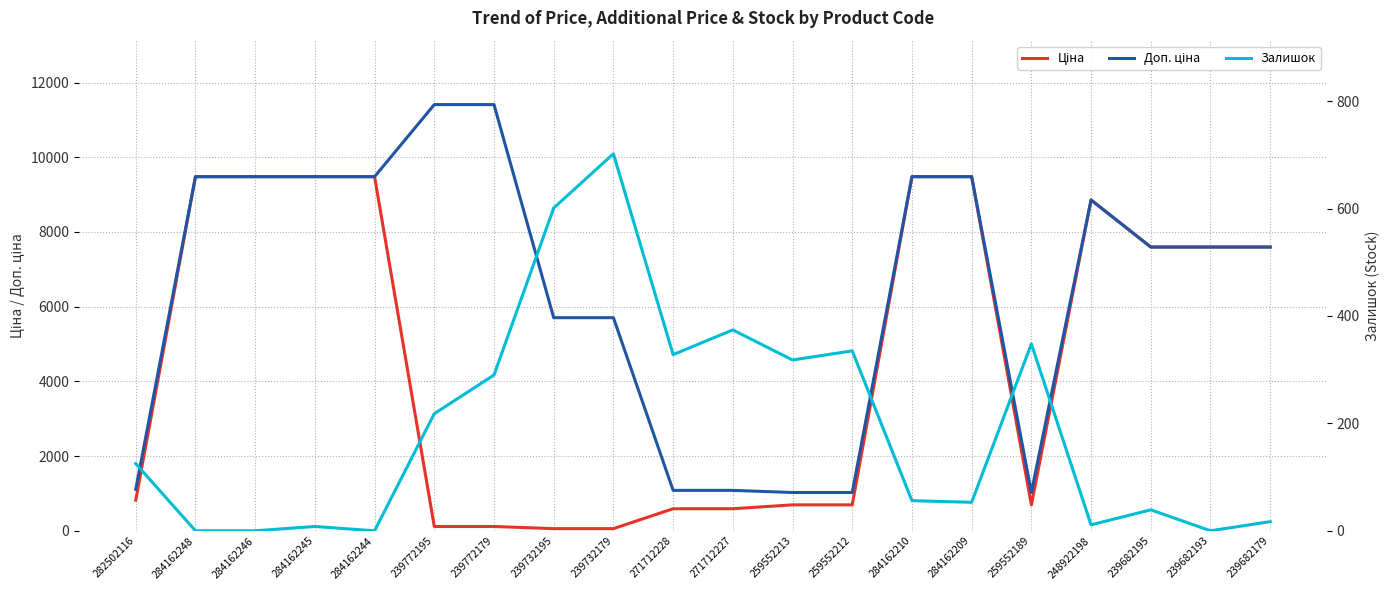

What is the sum of the Ціна values at 239682179 and 239772195?

7710.6